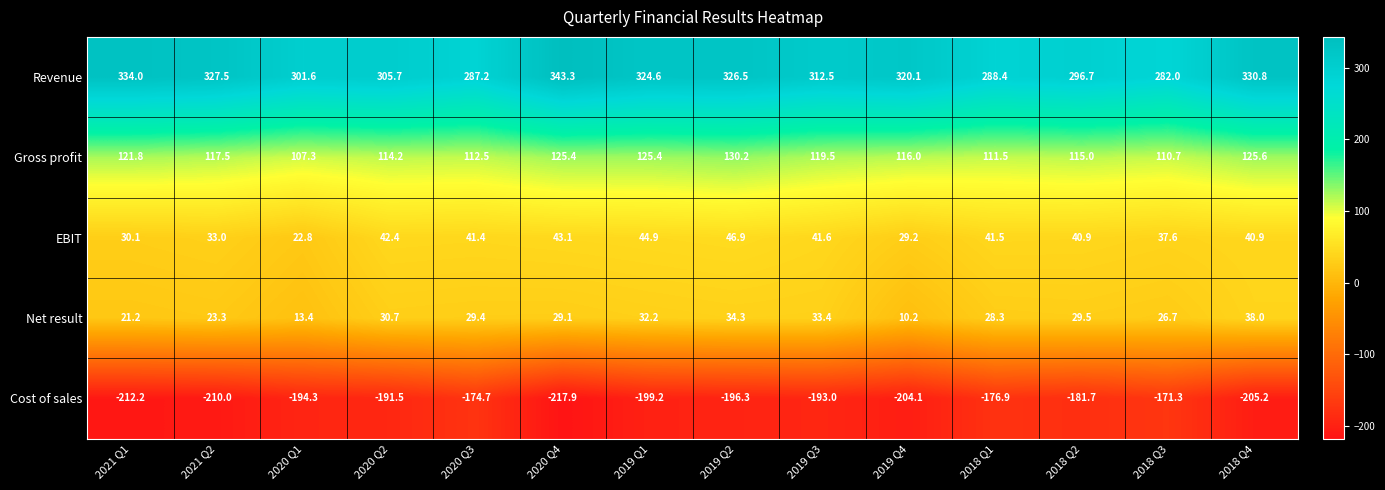

What is the sum of all Net result values?

379.7